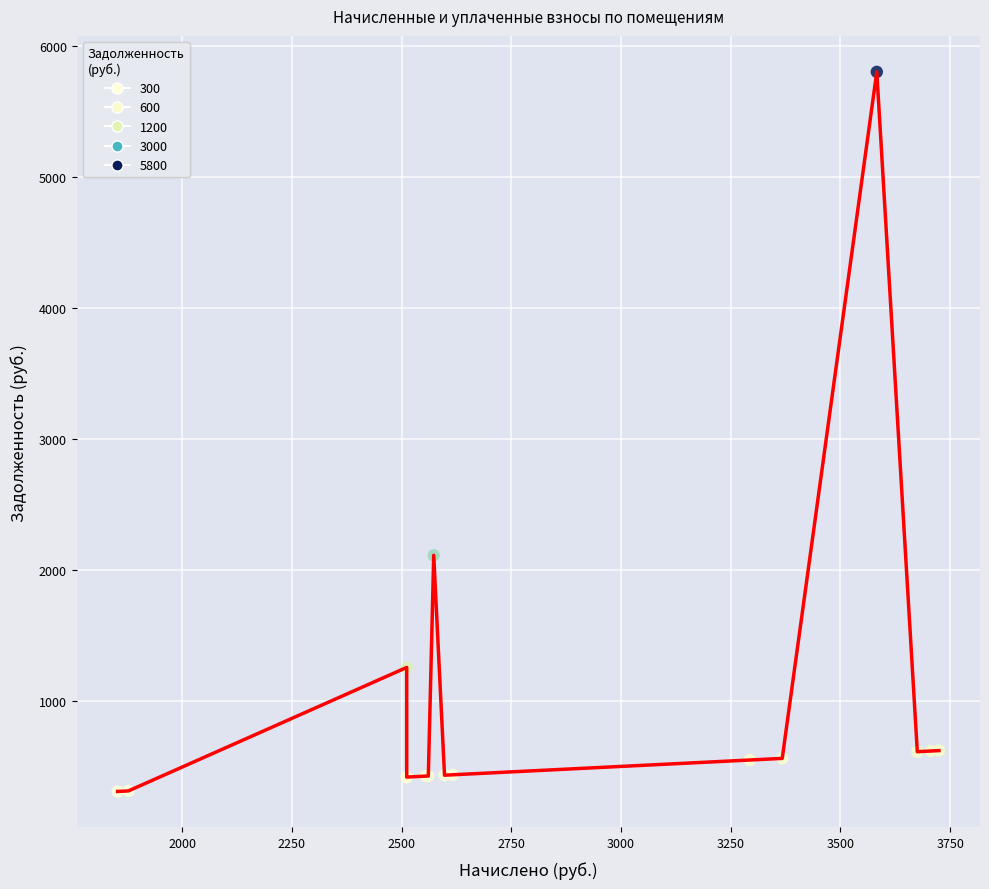

What Y value in the scatter plot is closest to 3056?

2111.8